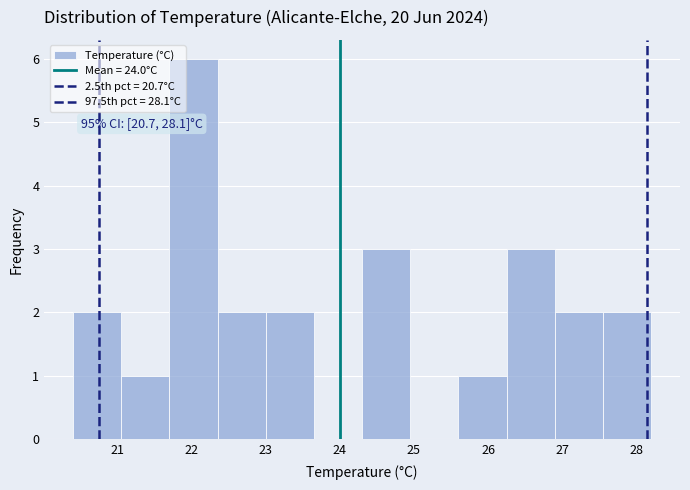

Over which range of the x-axis is the bar tallest?

21.70 to 22.35